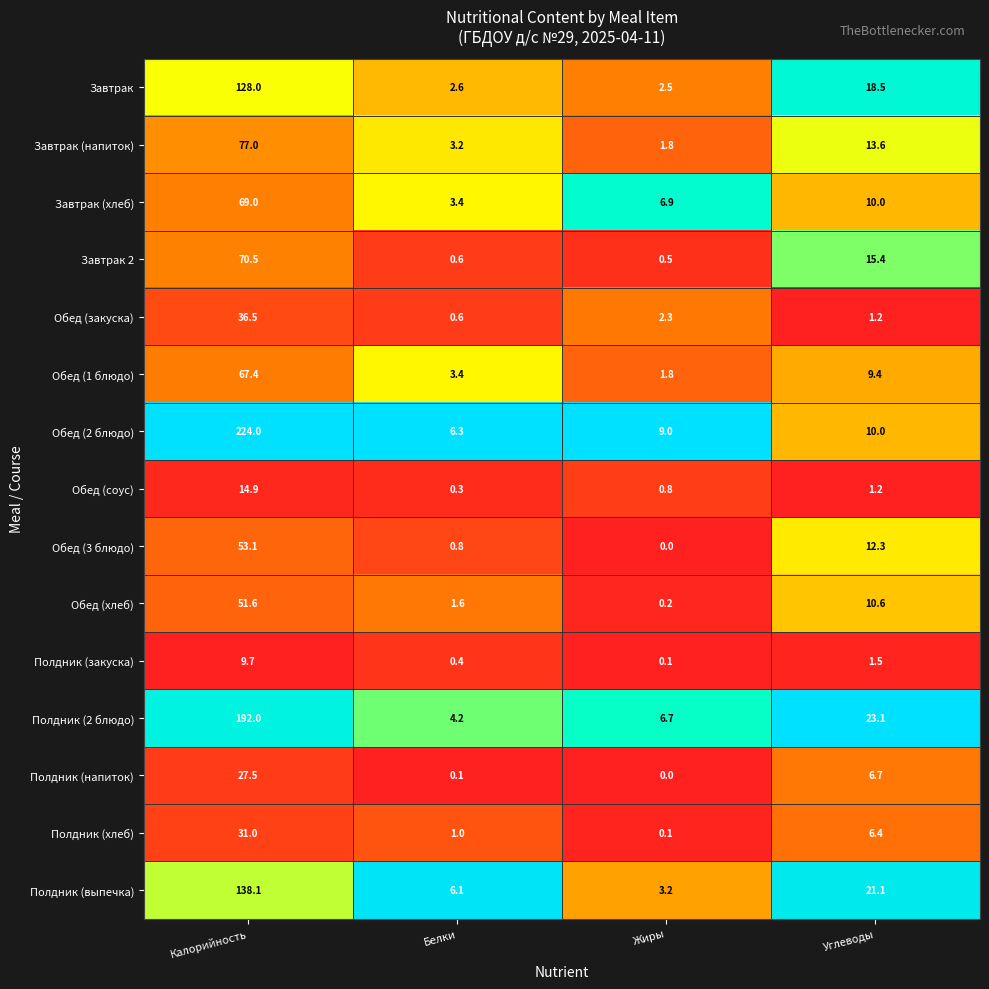

Where is Полдник (2 блюдо) nearest to the value 98?

Углеводы